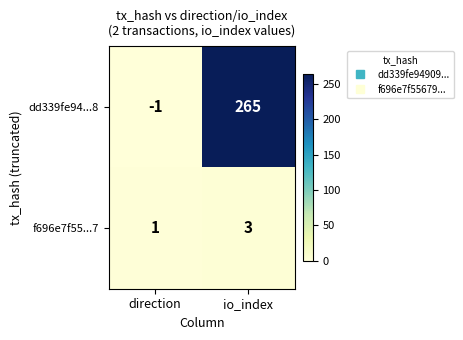

The f696e7f55...7 series shows 3 at io_index. True or false?

True